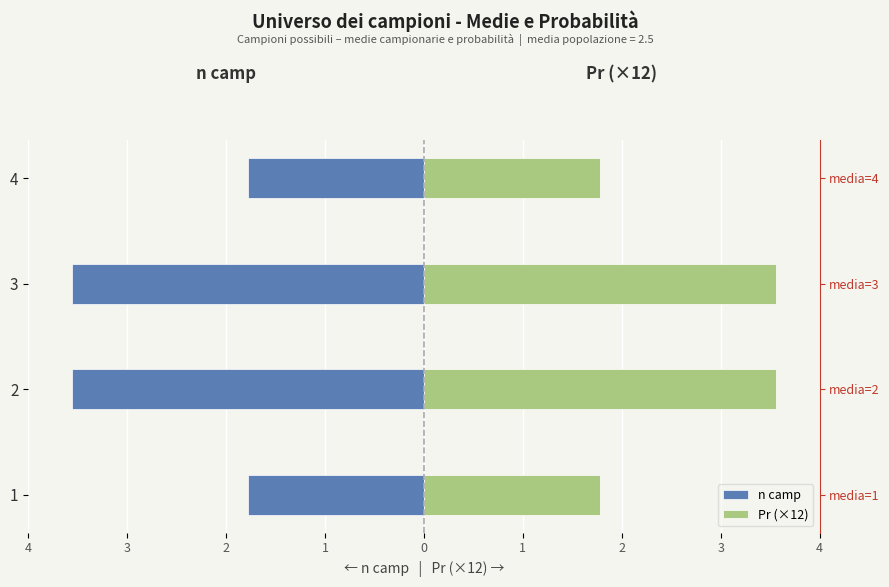

How many bars are there in total?

8